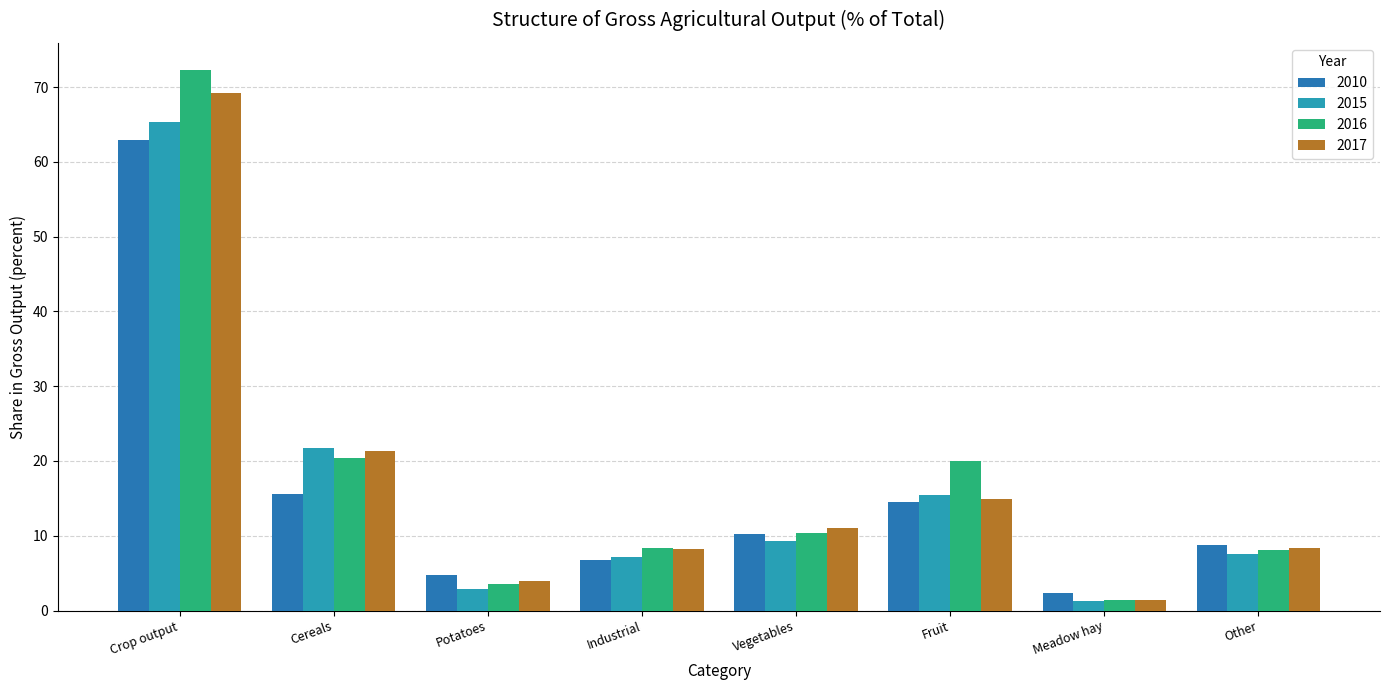

What is the difference between the maximum and minimum values in the 2016 series?

70.9